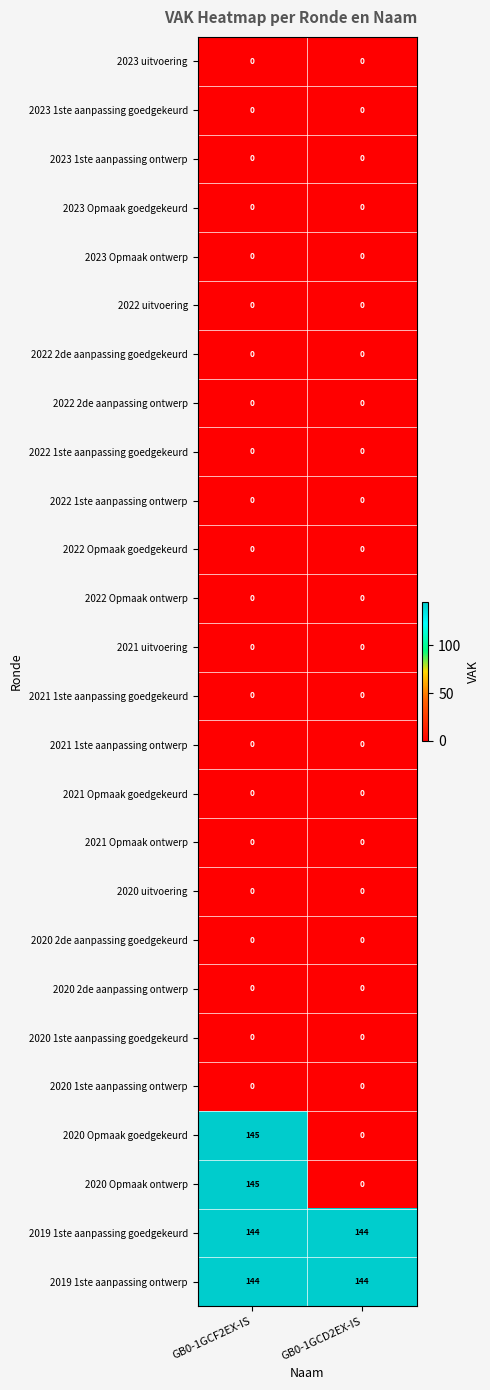

Is it true that 2023 1ste aanpassing goedgekeurd equals 0 at GB0-1GCF2EX-IS?

True